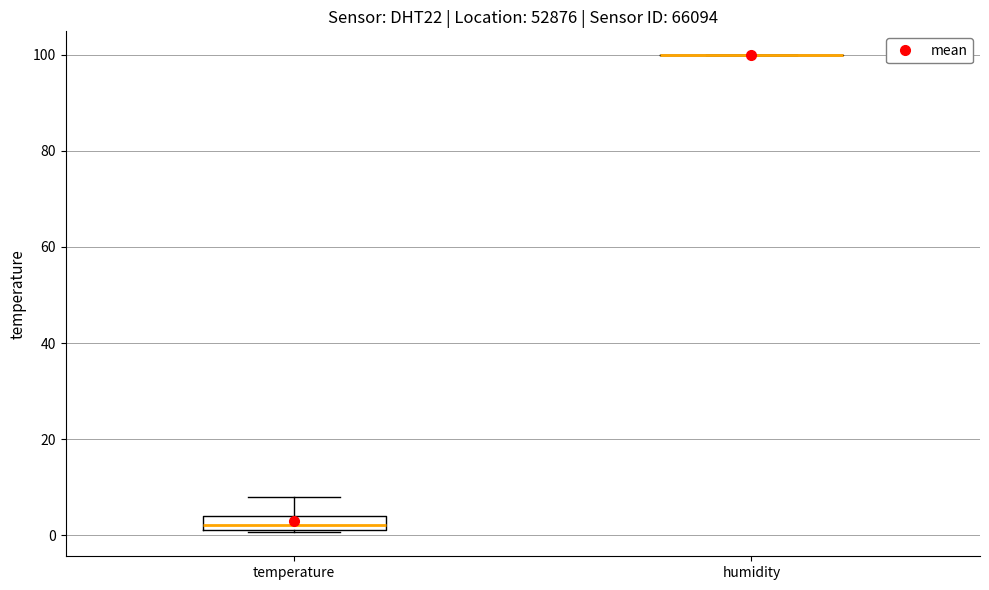

Comparing the boxes themselves (not the whiskers), which one is the tallest?

temperature